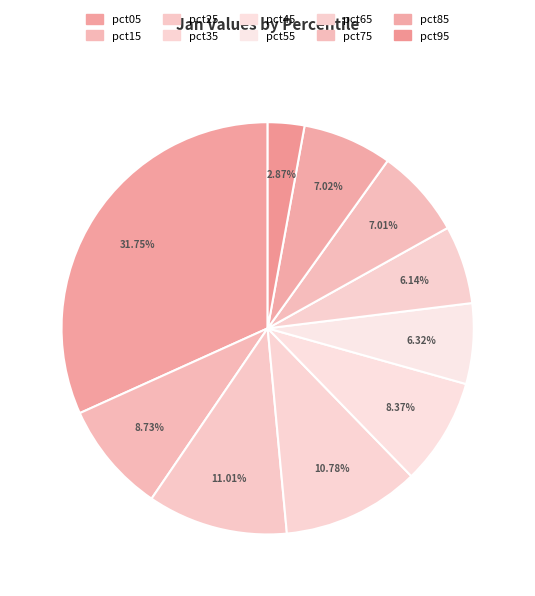

How many slices are in this pie chart?

10